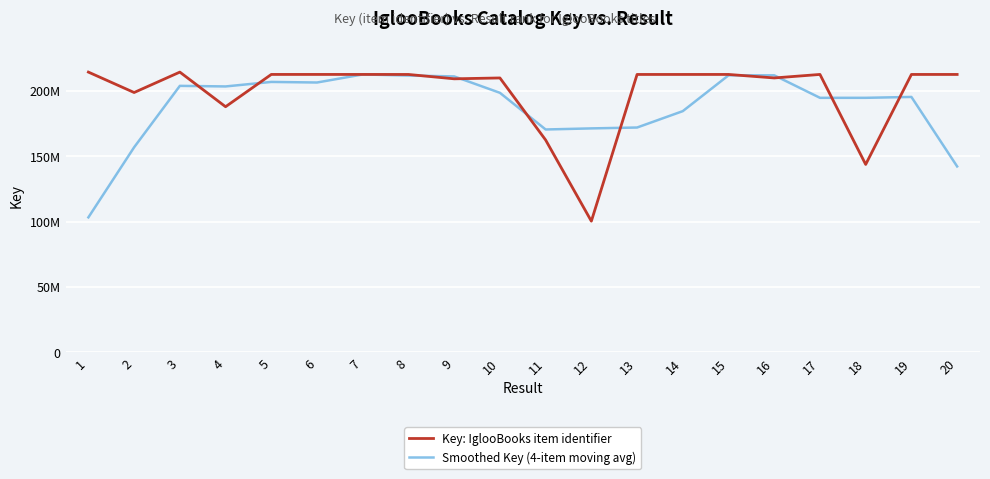

What is the sum of all Smoothed Key (4-item moving avg) values?

3764903075.8